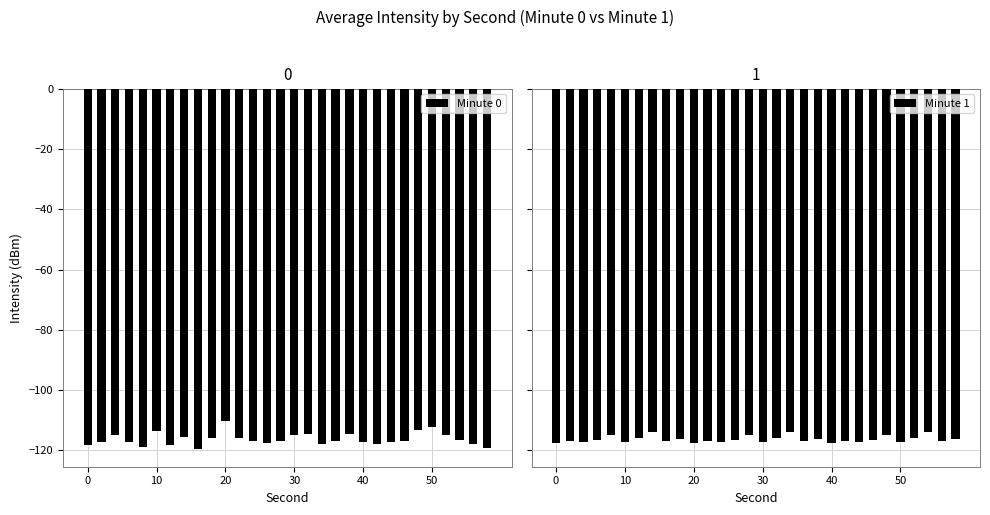

What is the average value of the Minute 0 series?

-116.3